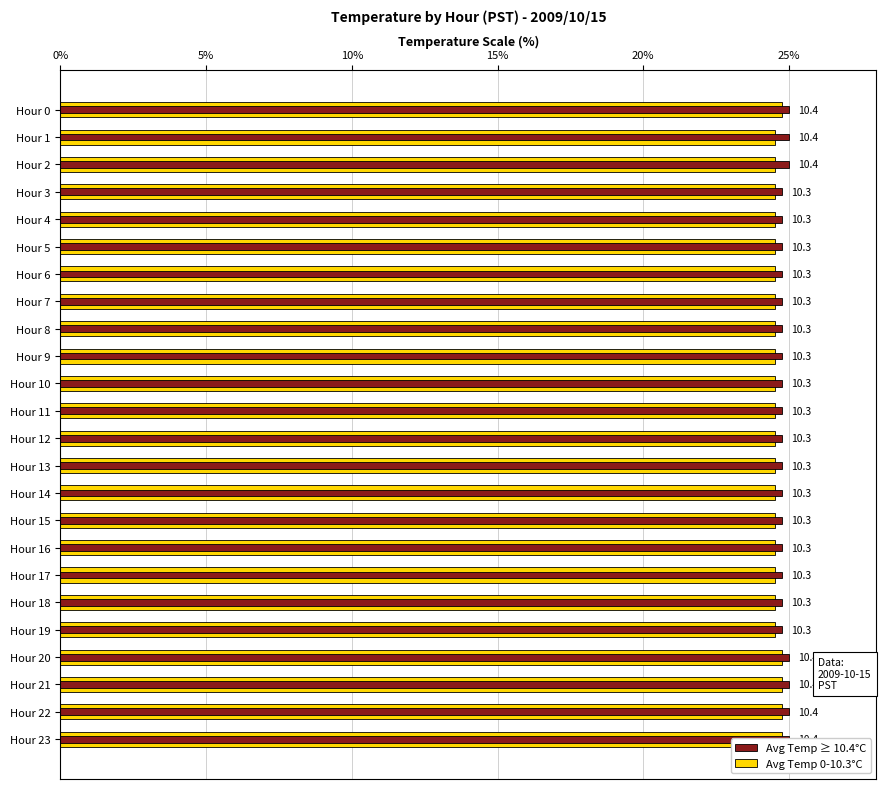

What is the difference between the maximum and minimum values?

0.2